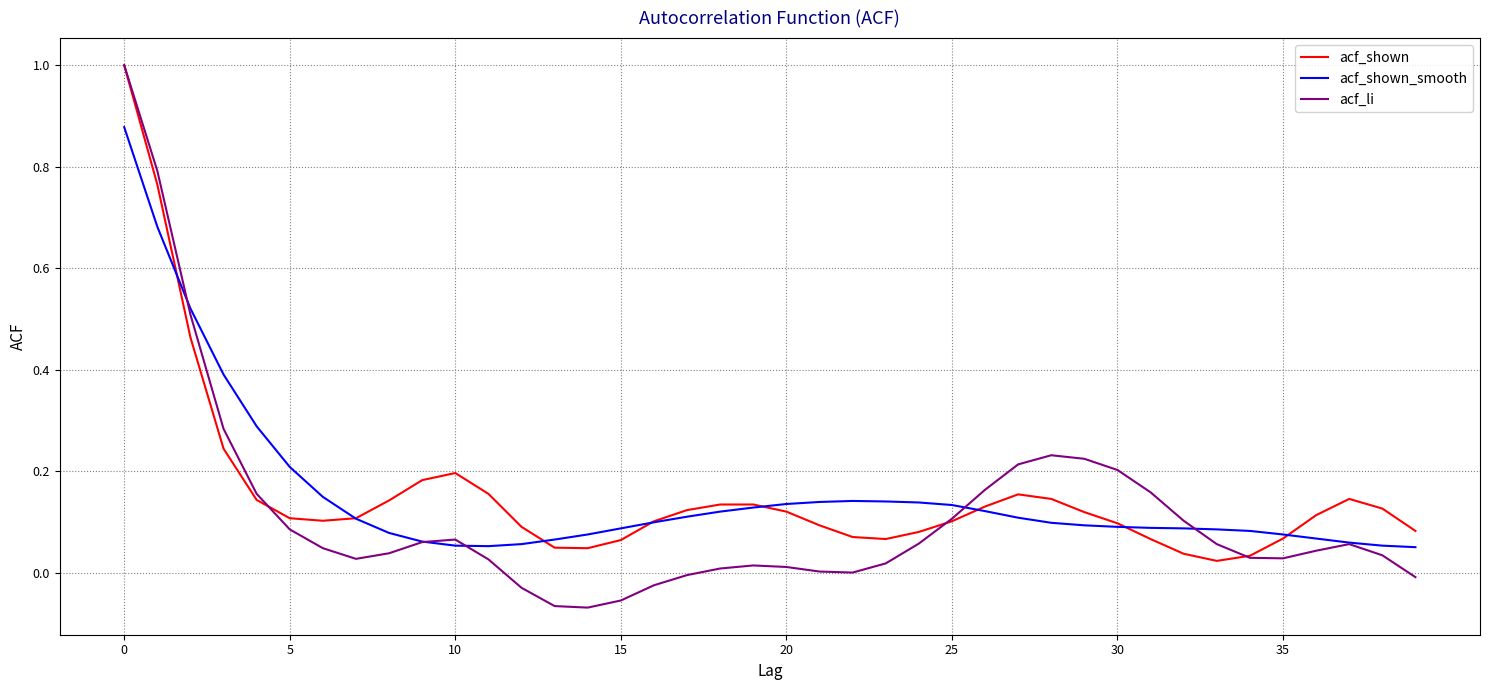

What is the highest value of the acf_shown series?

1.0